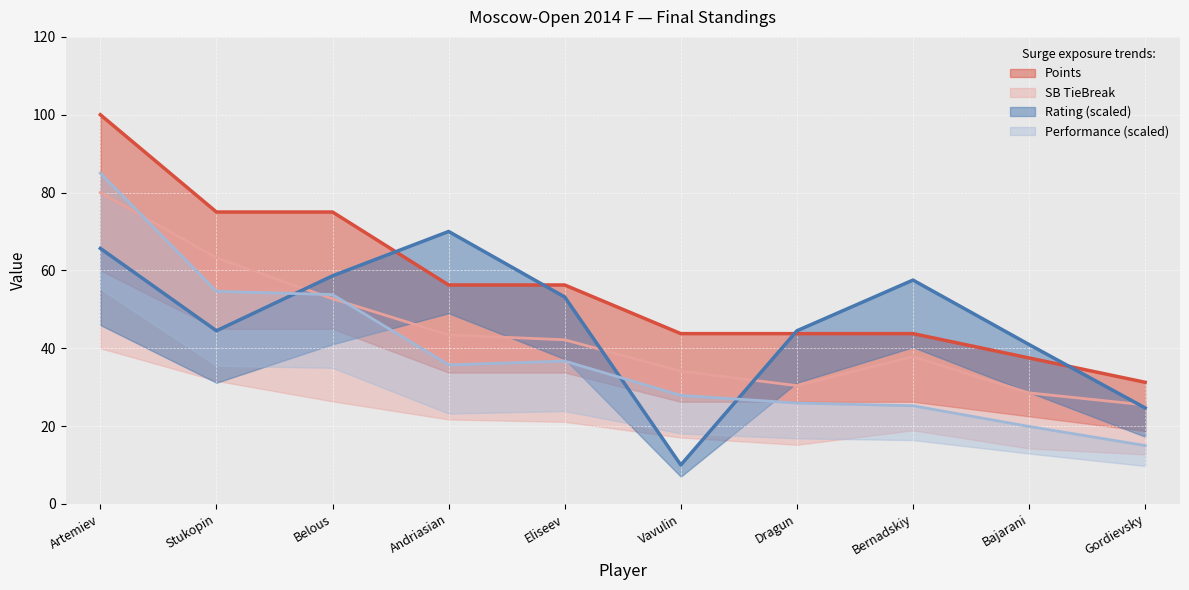

Which has a higher value, Gordievsky or Andriasian?

Andriasian